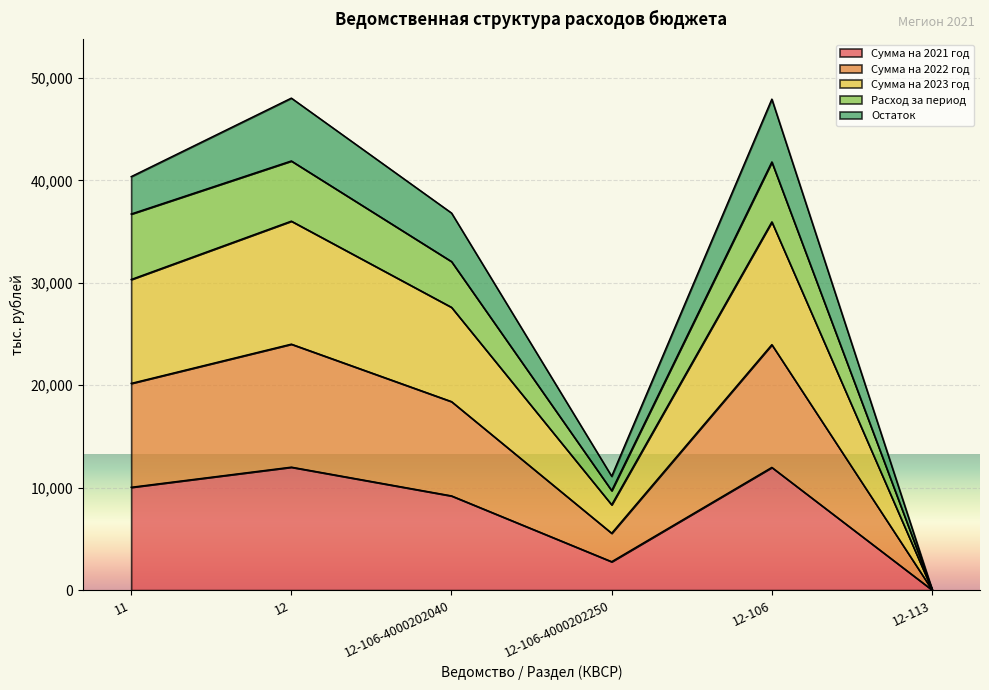

What position from the right is 12-113?

1